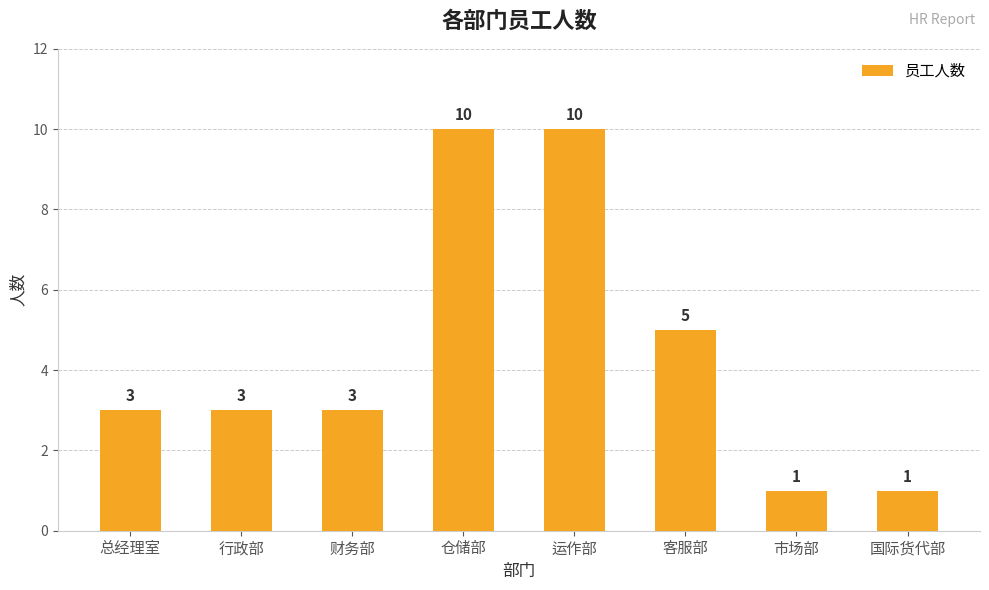

What is the maximum value shown in the chart?

10